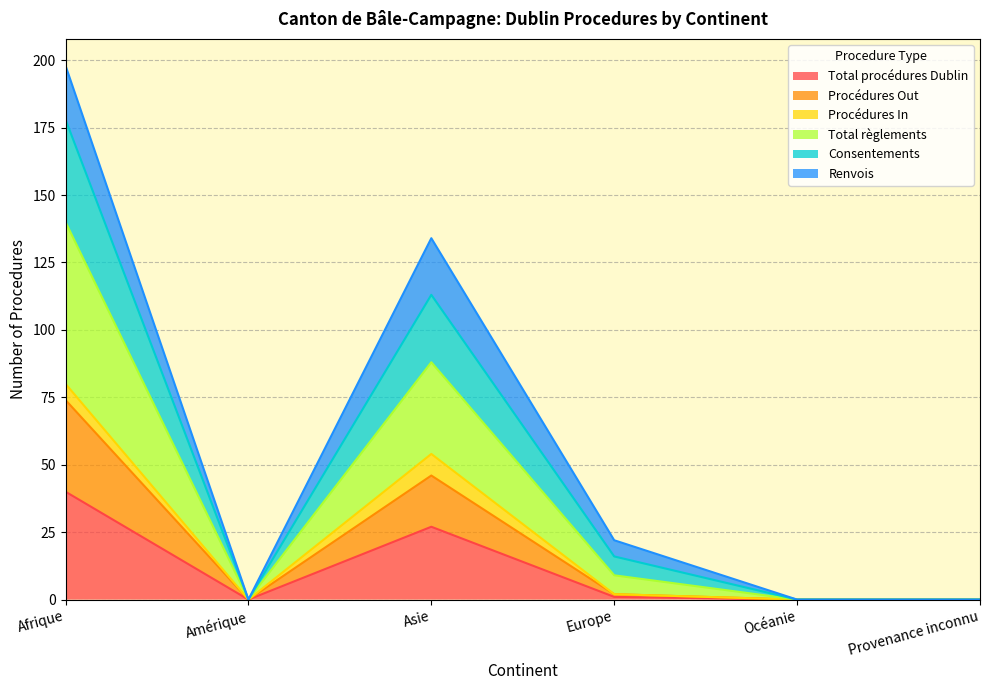

What is the highest value of the Total procédures Dublin series?

40